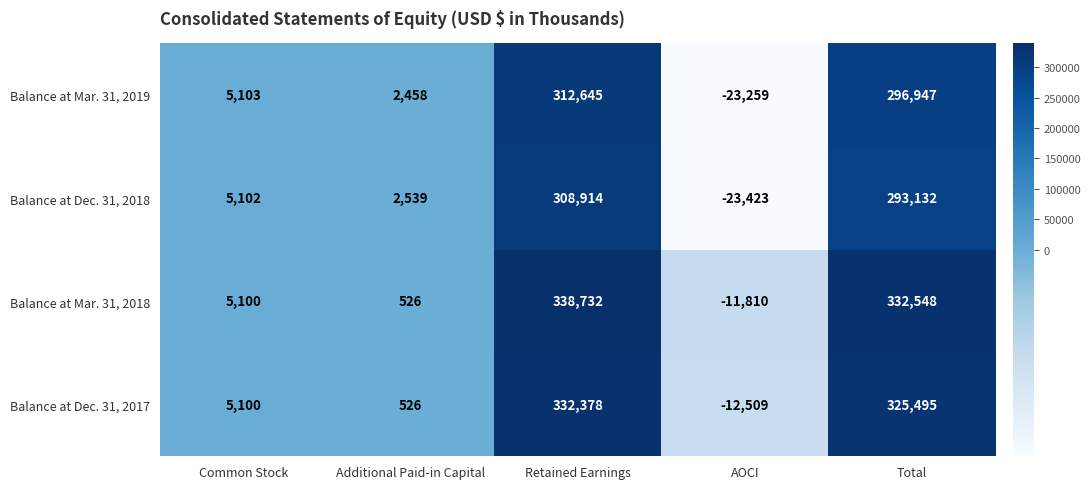

Reading right to left, extract all data points from this chart.

Balance at Mar. 31, 2019: 296947	-23259	312645	2458	5103
Balance at Dec. 31, 2018: 293132	-23423	308914	2539	5102
Balance at Mar. 31, 2018: 332548	-11810	338732	526	5100
Balance at Dec. 31, 2017: 325495	-12509	332378	526	5100